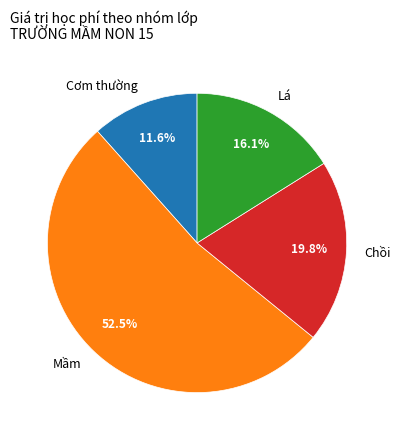

Between Chồi and Mầm, which is larger?

Mầm